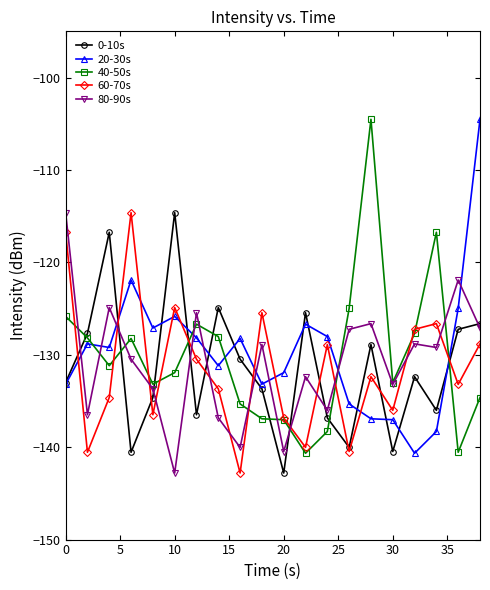

After their last crossing, which series has the higher values: 60-70s or 80-90s?

80-90s